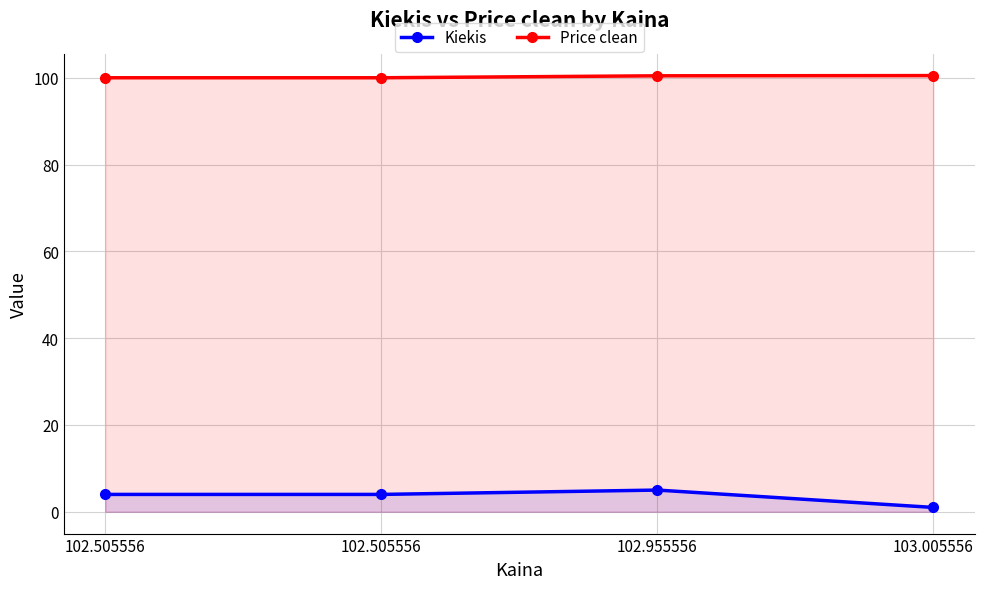

What is the difference between the second highest and minimum values in the Price clean series?

0.5